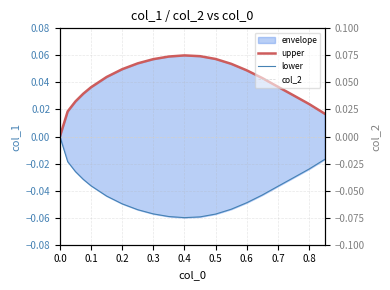

True or false: lower and upper cross at least once.

False